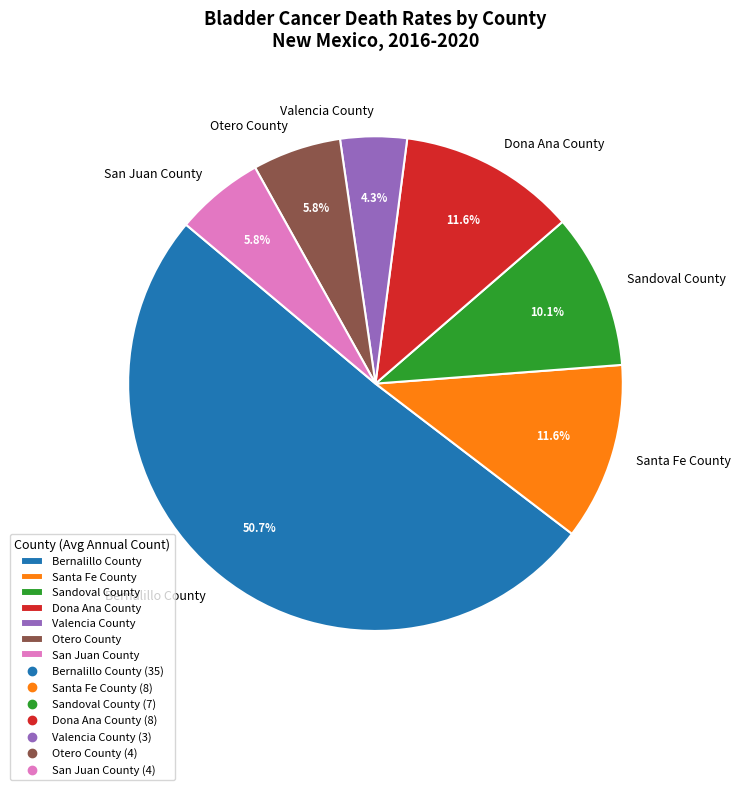

The Bernalillo County slice represents 51% of the pie. True or false?

True